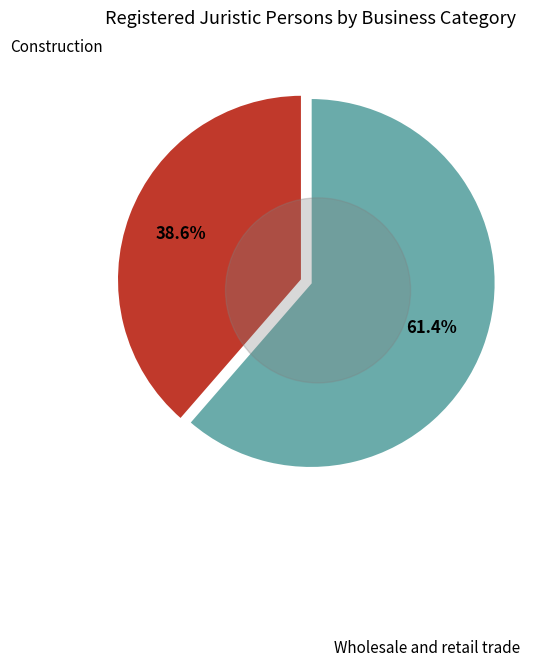

Is there any slice that represents more than half of the pie?

No